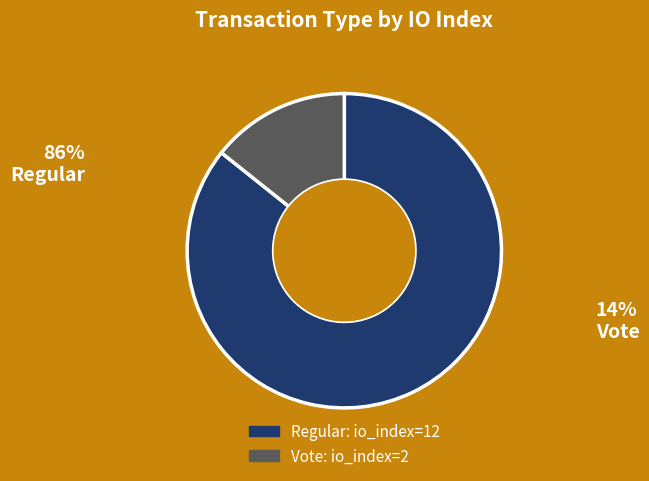

Count the number of slices in the pie.

2